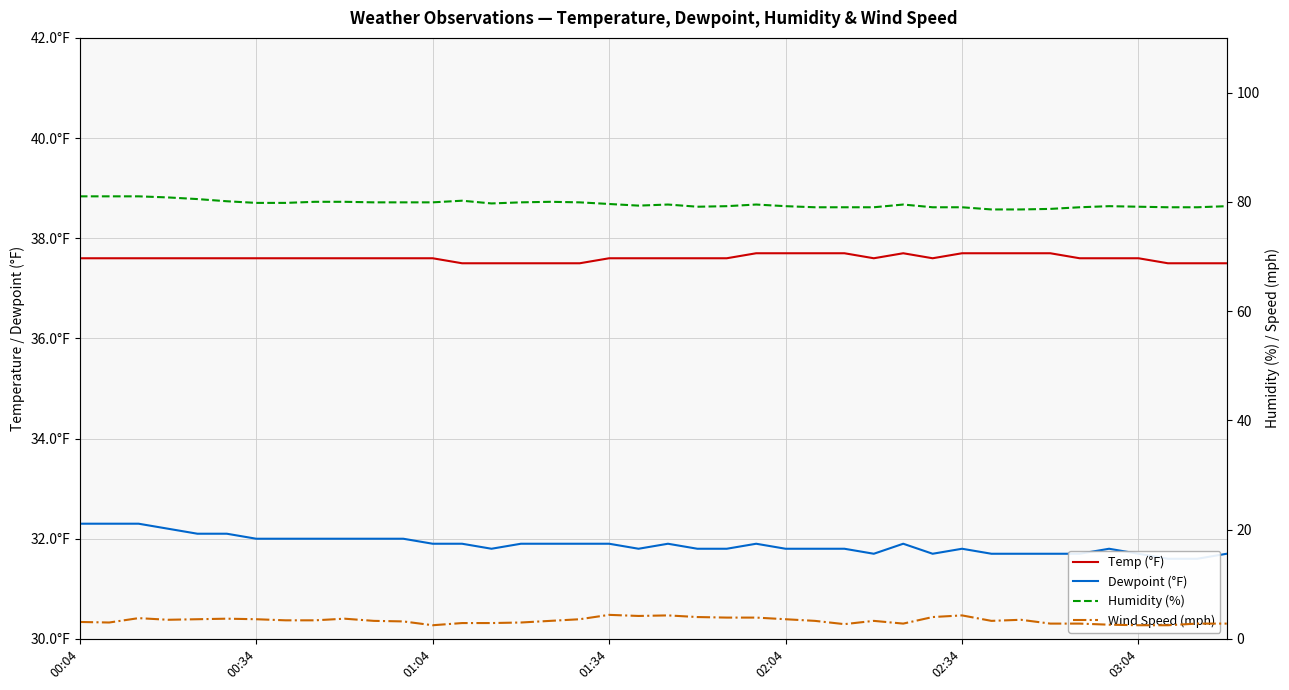

True or false: Wind Speed (mph) has a value of 3.3 at 27.

True